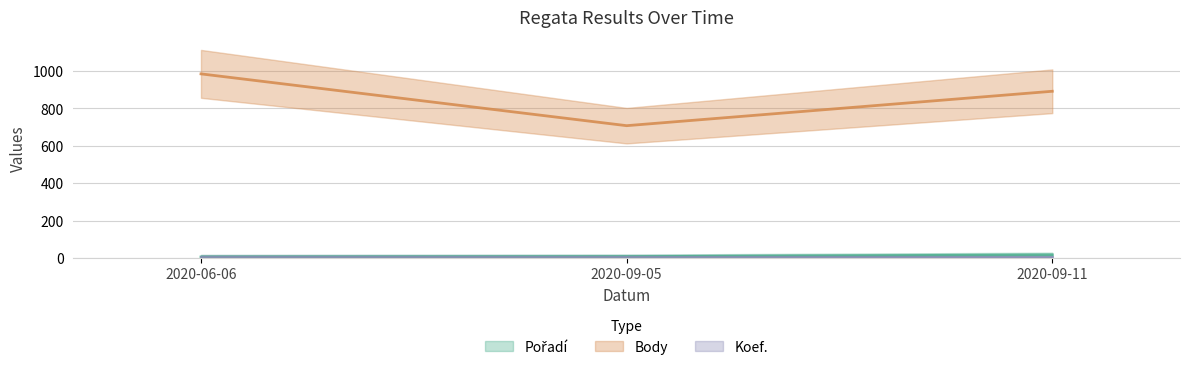

What is the highest value of the Body series?

984